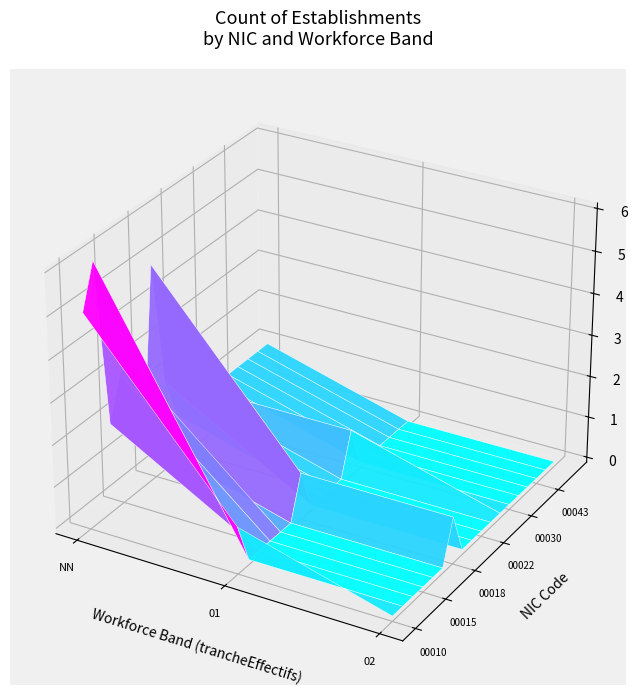

What is the total value across all series at 01?

3